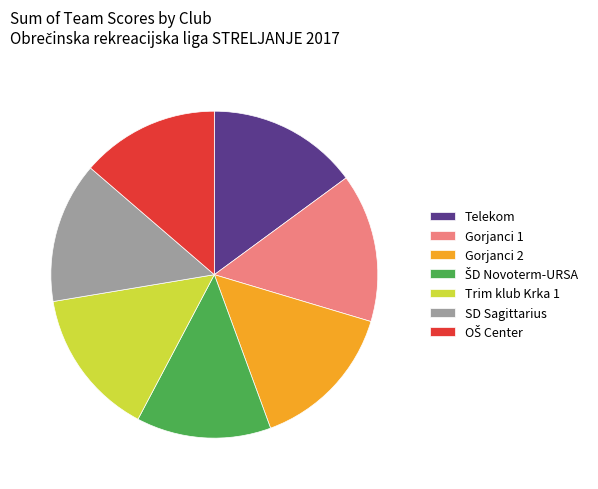

Does Telekom represent more than half of the total?

No